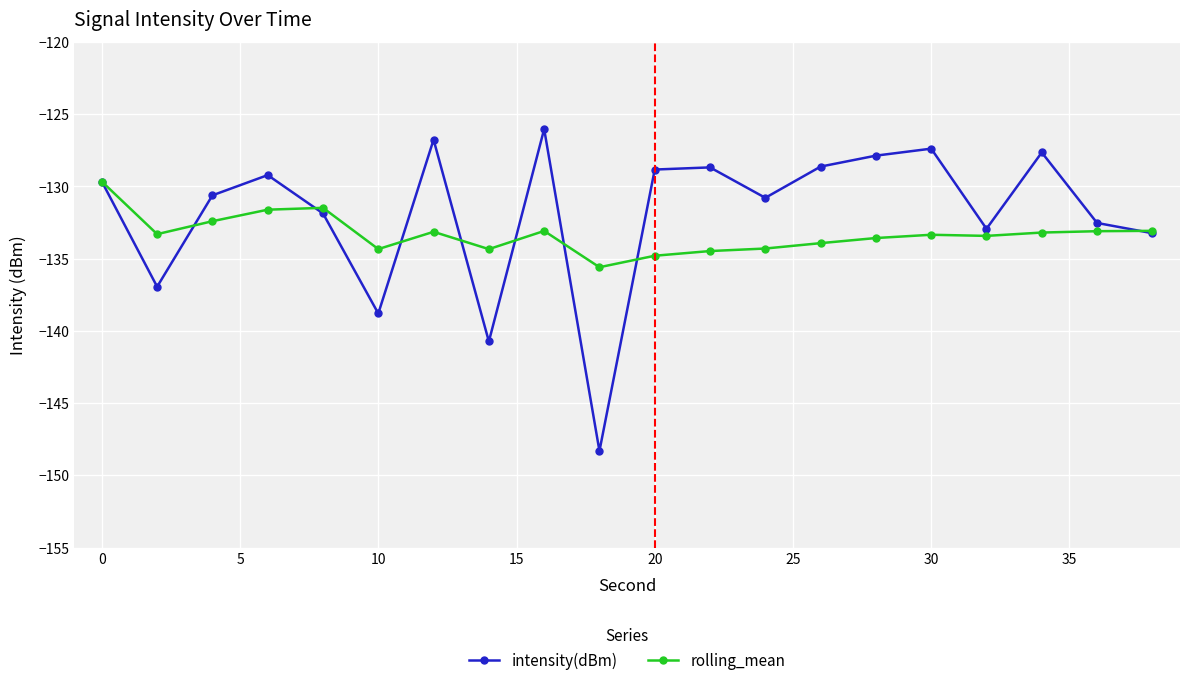

Rank the series by their maximum value, from lowest to highest.

rolling_mean, intensity(dBm)